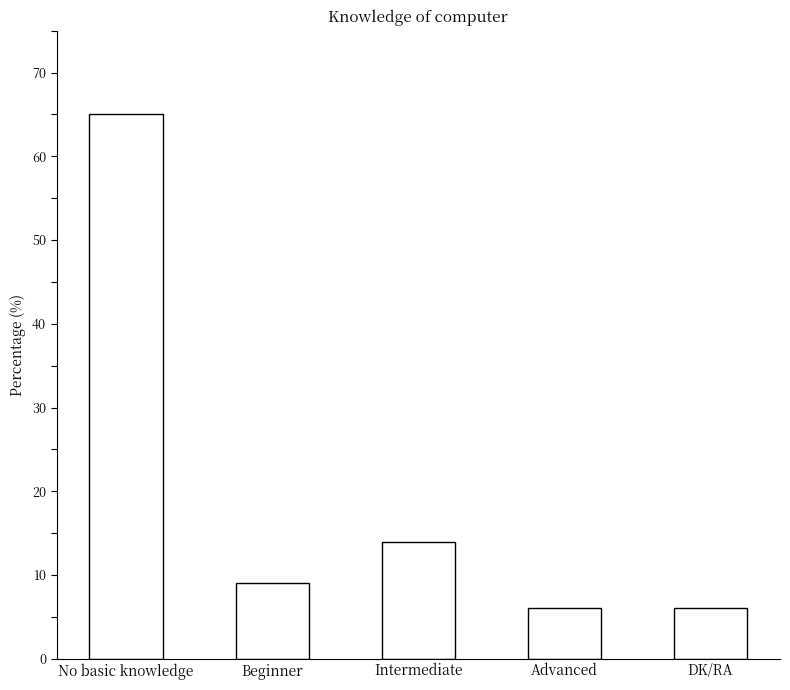

Reading right to left, extract all data points from this chart.

6	6	14	9	65